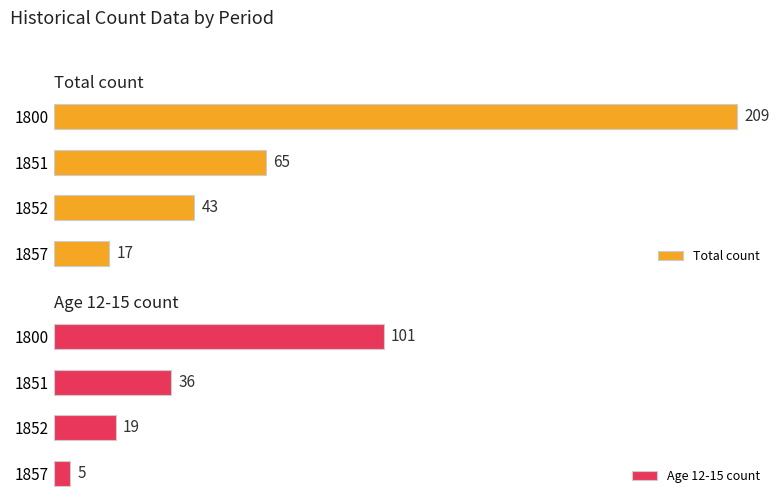

What is the maximum value for Age 12-15 count?

101